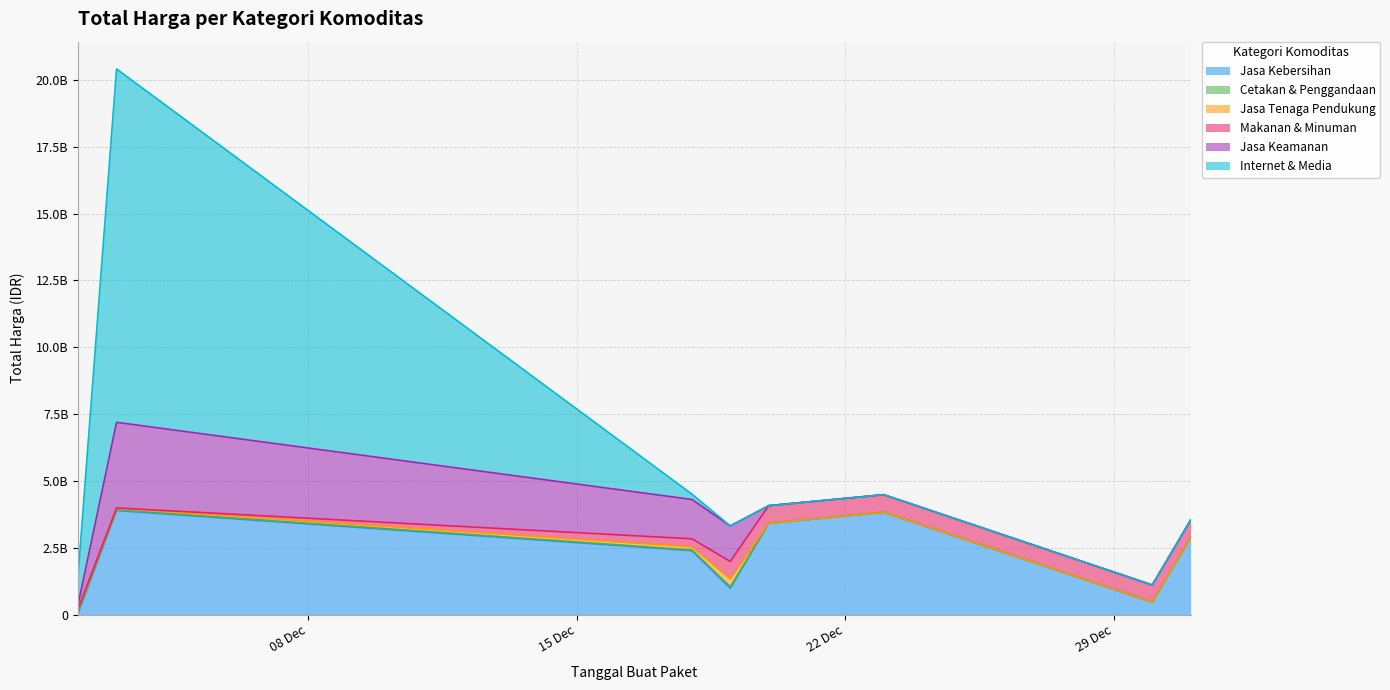

Does the chart have visible grid lines?

Yes